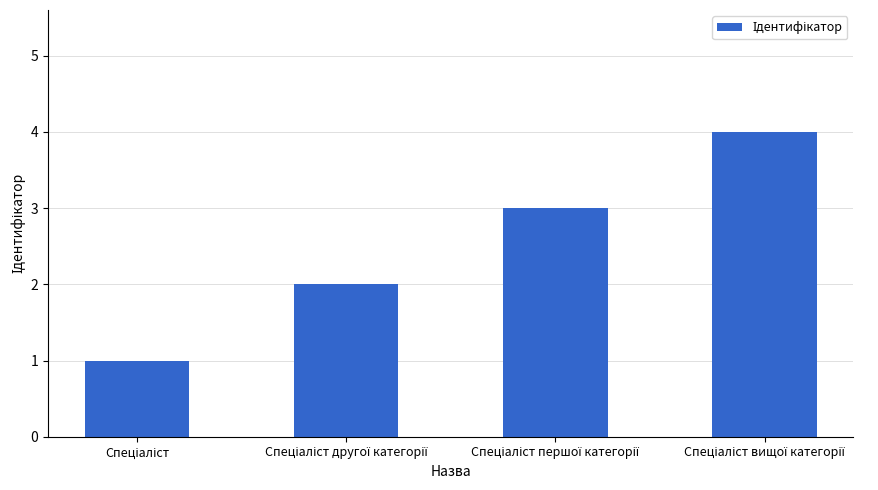

What is the sum of all values?

10